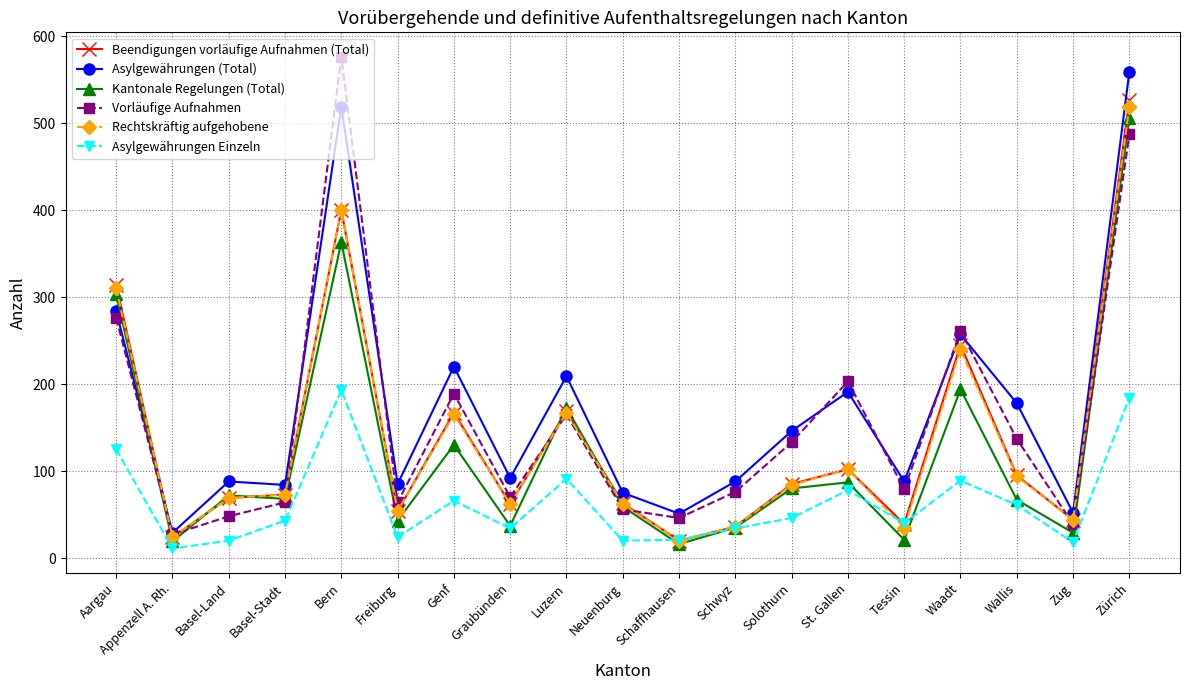

Is the value of Beendigungen vorläufige Aufnahmen (Total) at Graubünden greater than the value of Asylgewährungen (Total) at Bern?

No